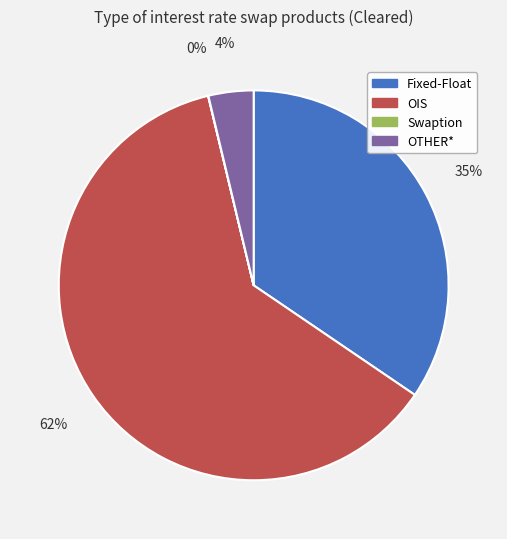

To the nearest percent, what portion does Fixed-Float represent?

35%